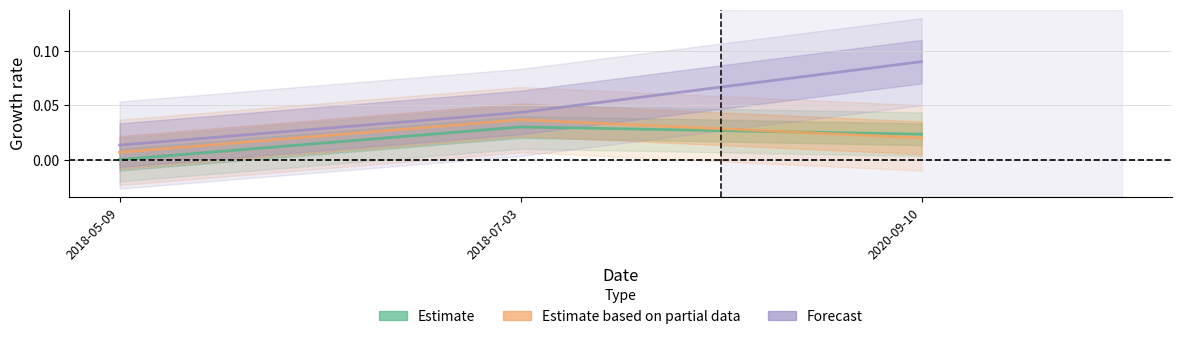

What is the label of the 2nd point from the left?

2018-07-03